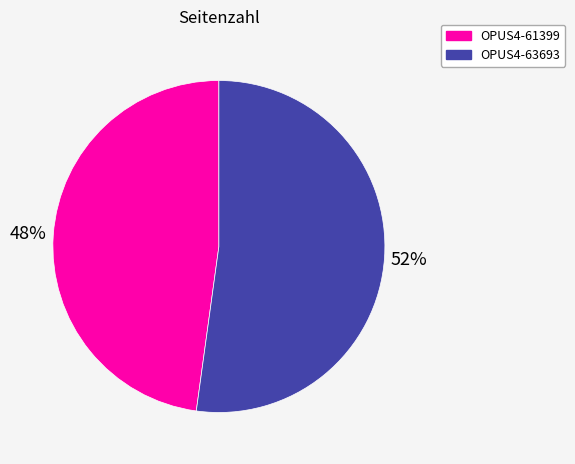

To the nearest percent, what is the average slice percentage?

50%